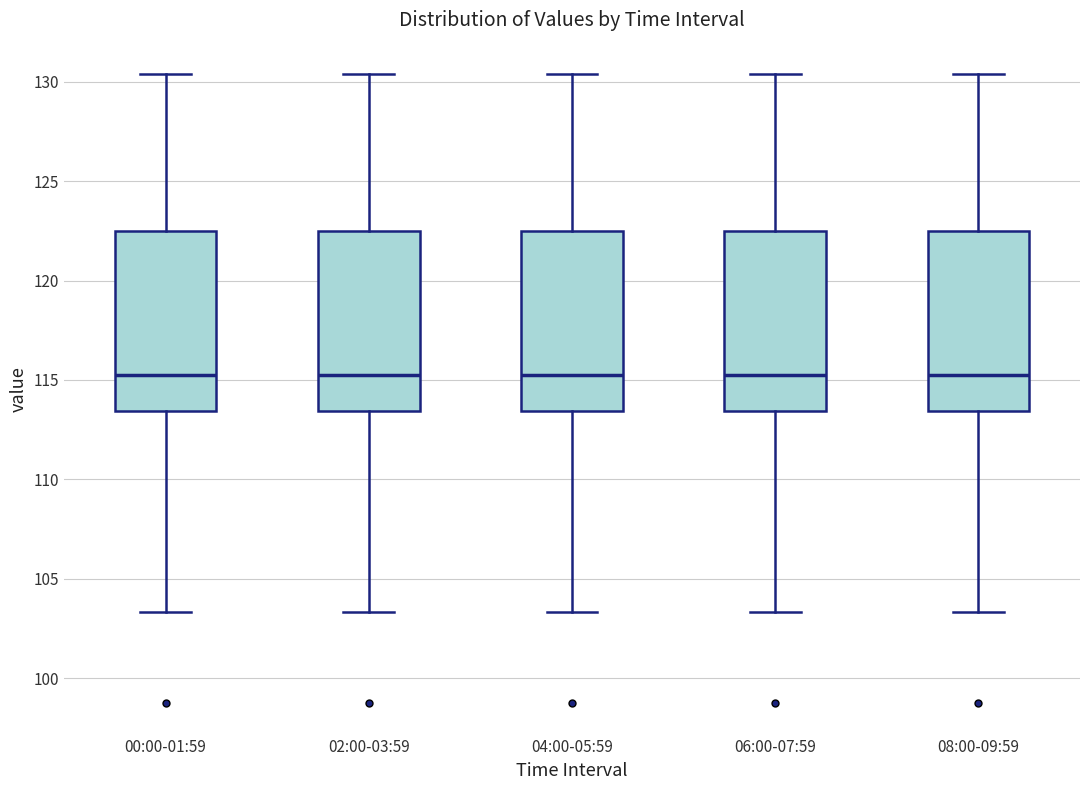

Where does the median line of the box for 08:00-09:59 sit on the y-axis? The values are not printed on the chart, so give them approximately, as read against the axis.

115.5